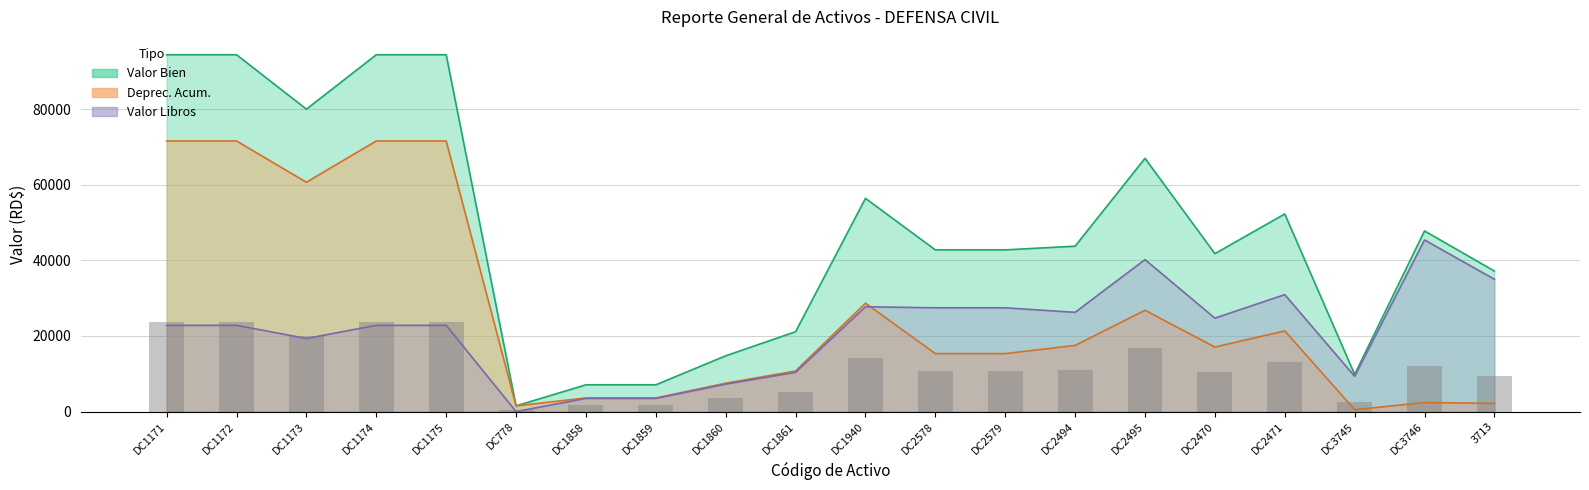

Which series has the largest range (max minus min)?

Valor Bien